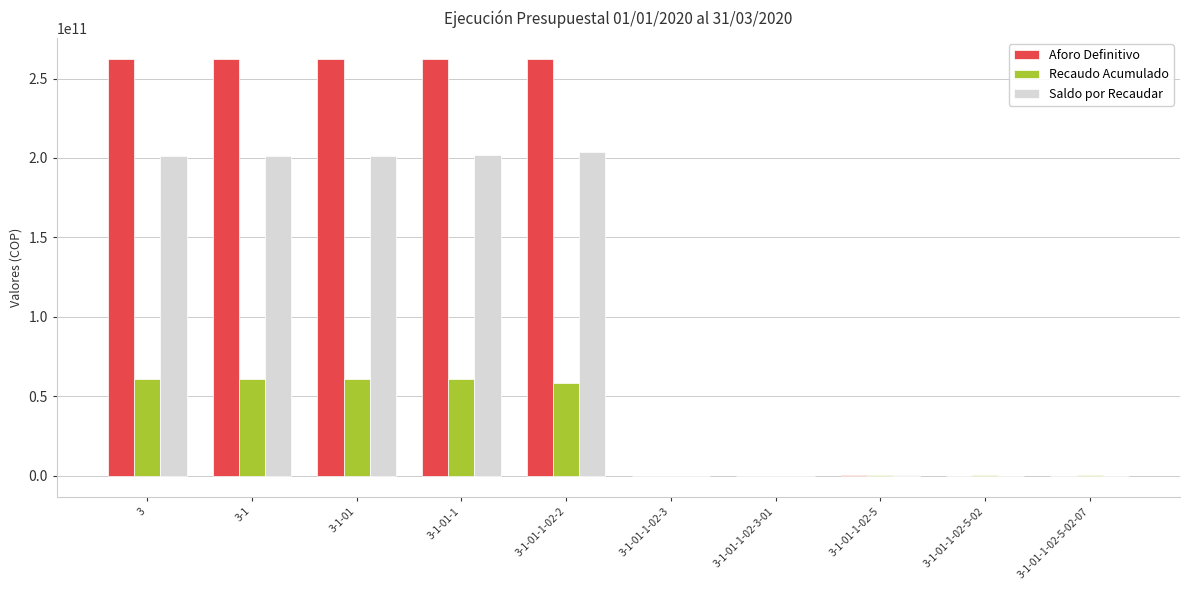

The value of Recaudo Acumulado at 3-1 is 31677426941.7. True or false?

False